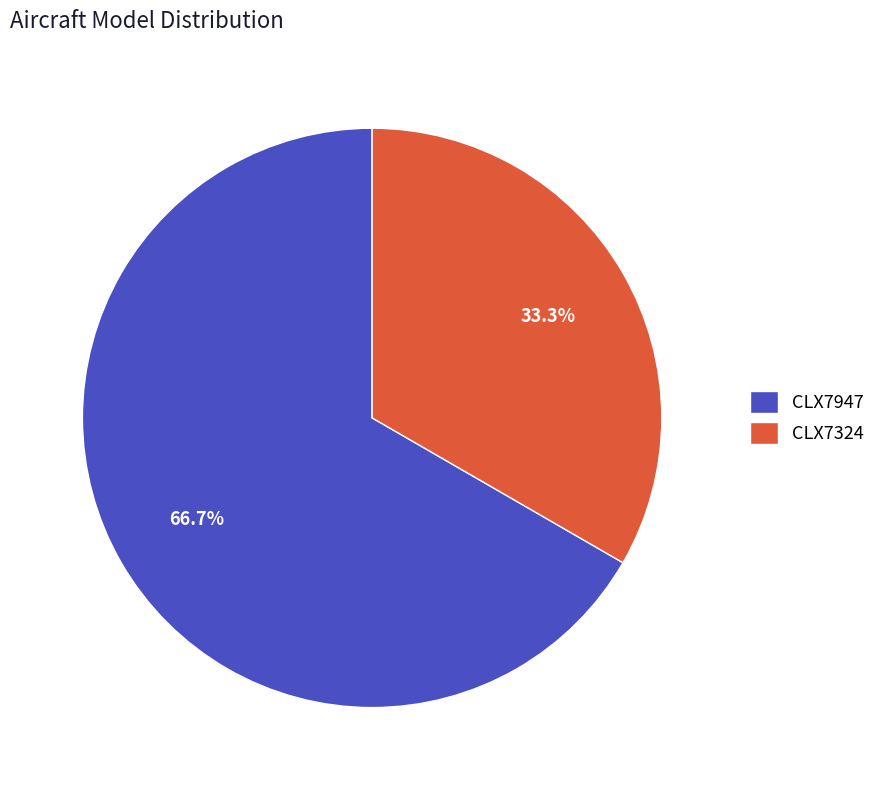

What is the ratio of the value at CLX7324 to the value at CLX7947?

0.5